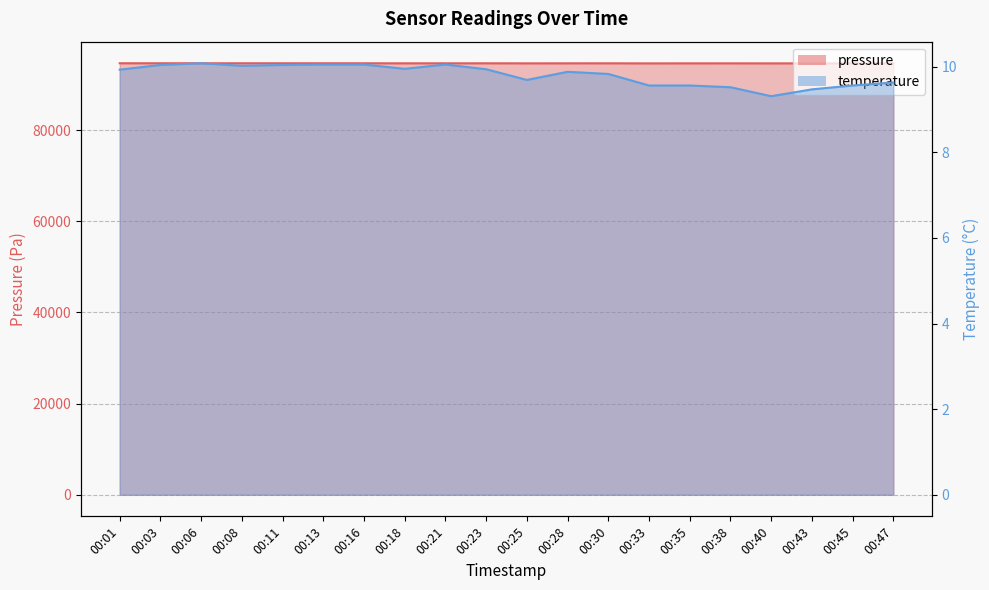

Between 00:21 and 00:25, which series saw the biggest shift?

pressure